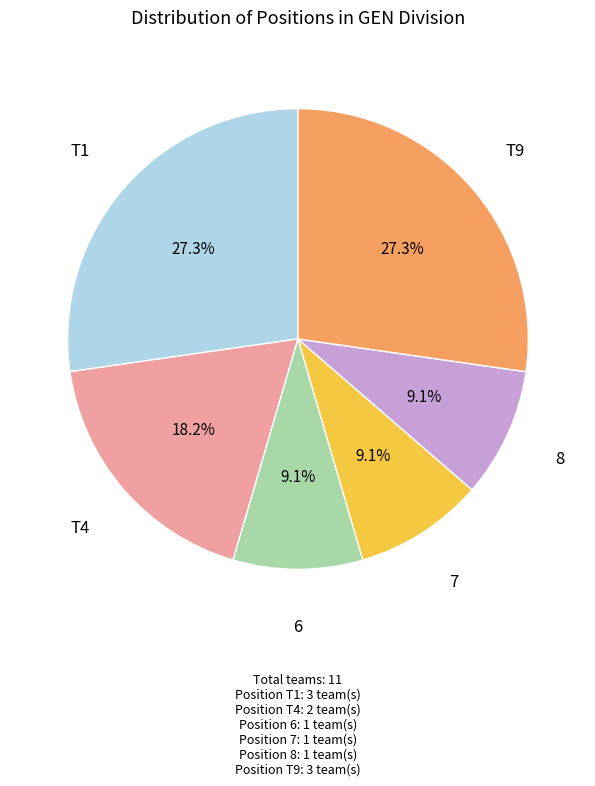

Does any single category account for the majority?

No